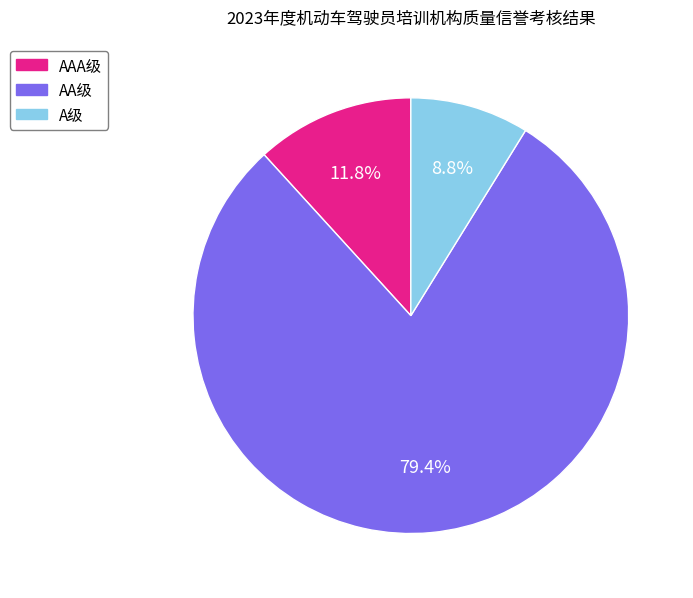

To the nearest percent, what is the difference between the largest and smallest slice percentages?

71%